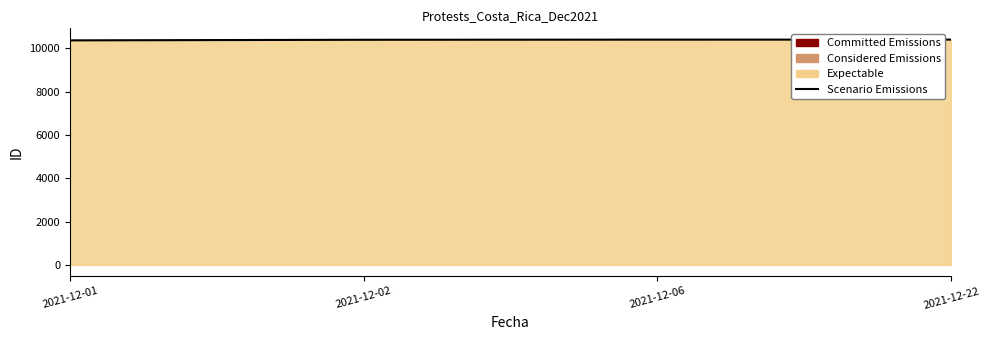

What is the minimum value shown in the chart?

10361